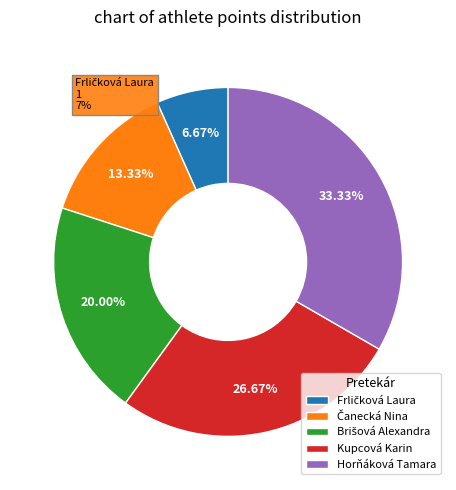

Count the number of slices in the pie.

5